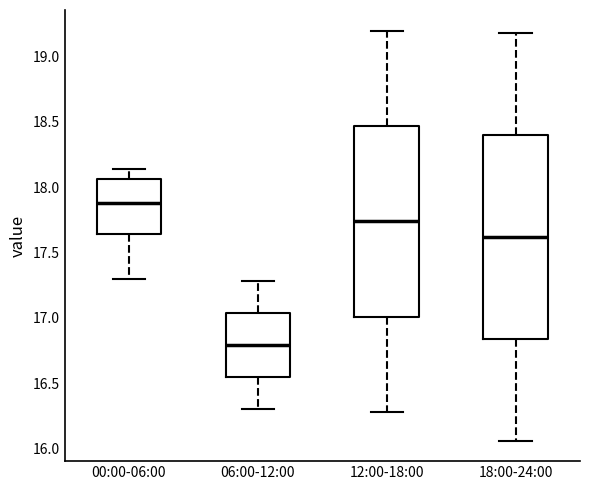

Comparing the boxes themselves (not the whiskers), which one is the tallest?

18:00-24:00